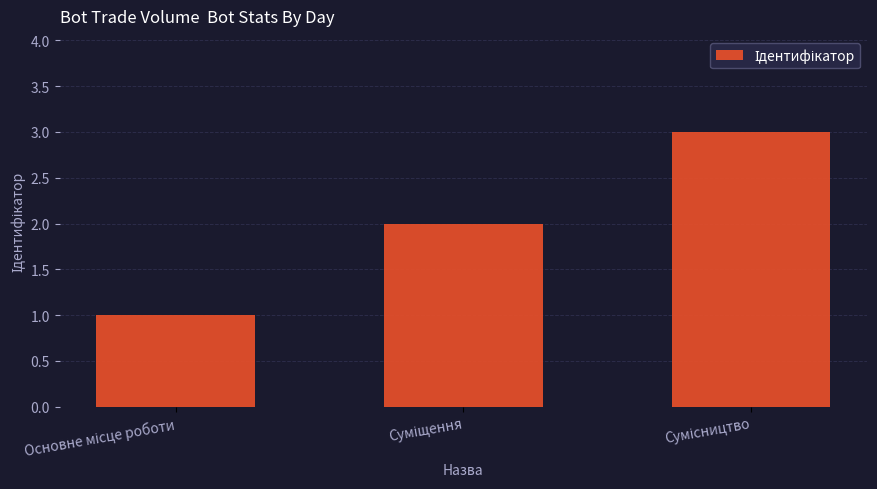

Does the chart contain any negative values?

No